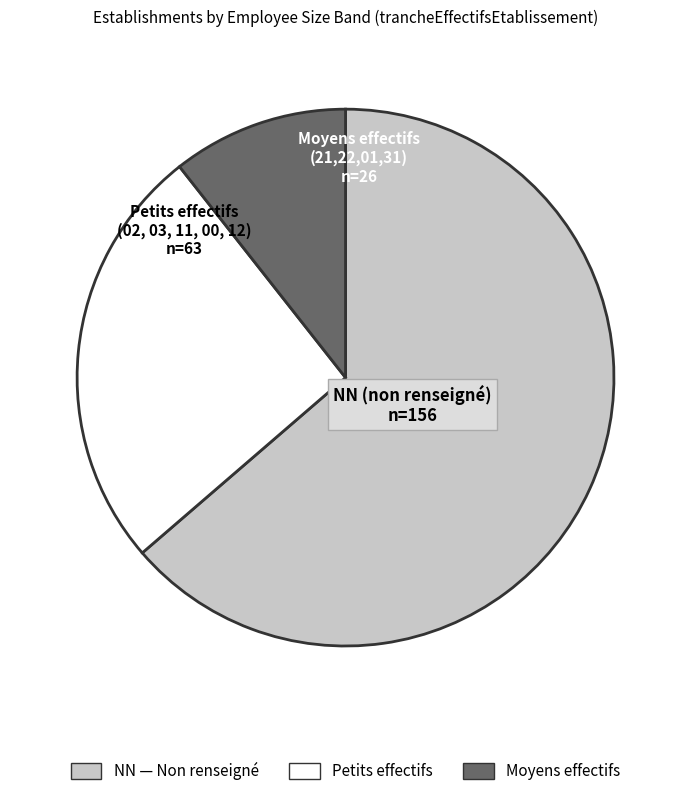

How many segments does this pie chart have?

3